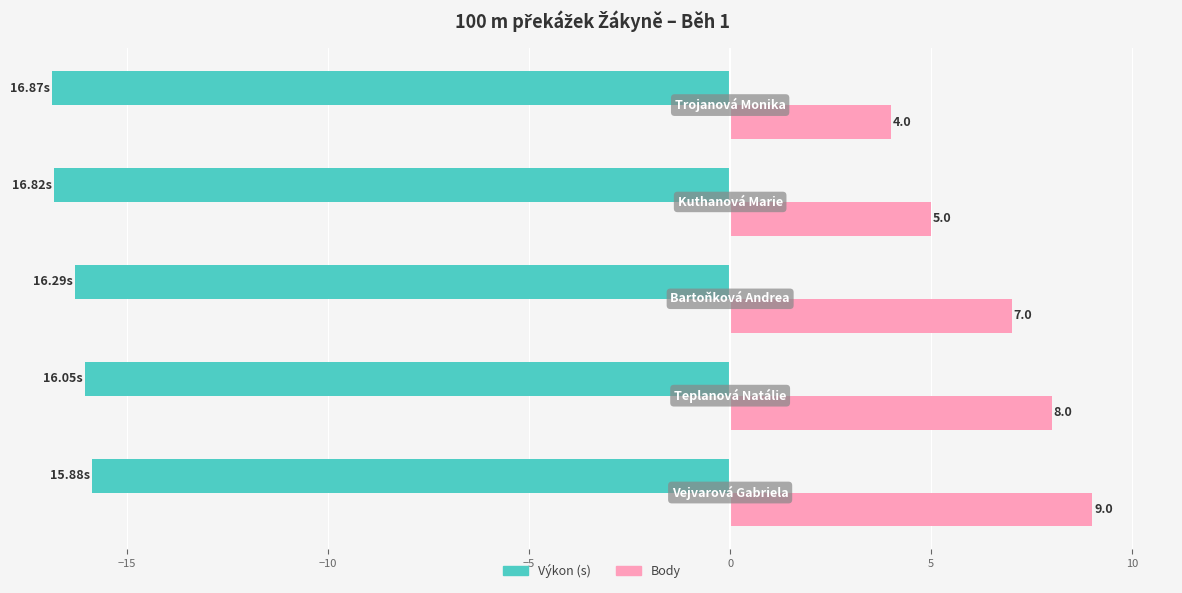

Rank the series by their average value, from highest to lowest.

Body, Výkon (s)